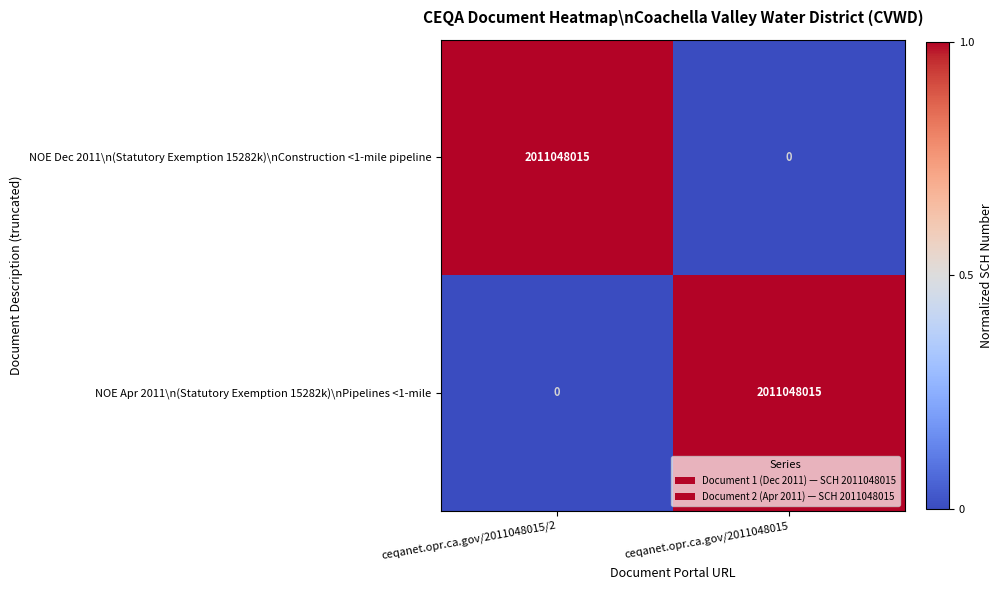

What is the spread (max minus min) of values at ceqanet.opr.ca.gov/2011048015?

2011048015